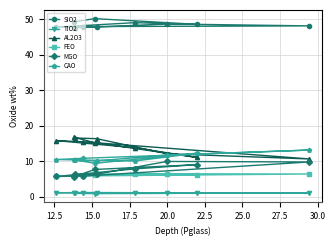

Which series has the largest total across all categories?

SIO2